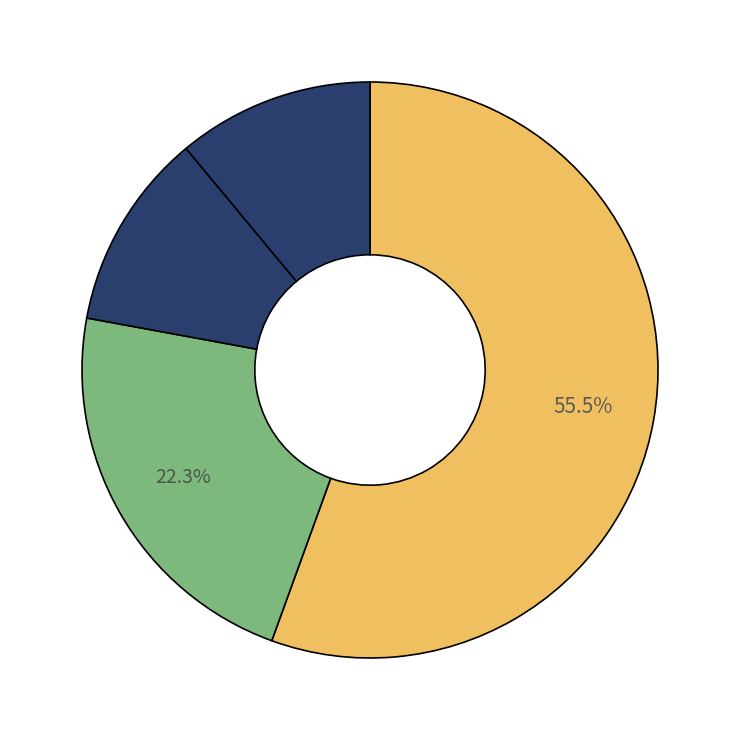

Count the number of slices in the pie.

4